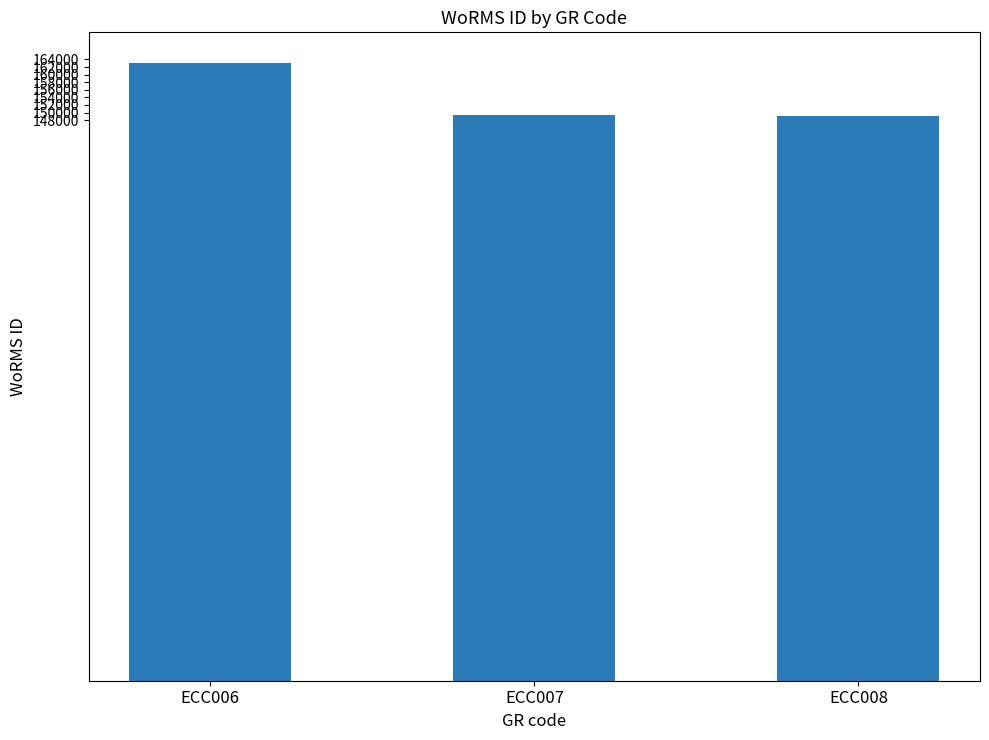

What value does the data have at ECC007, to the nearest 50?

149250